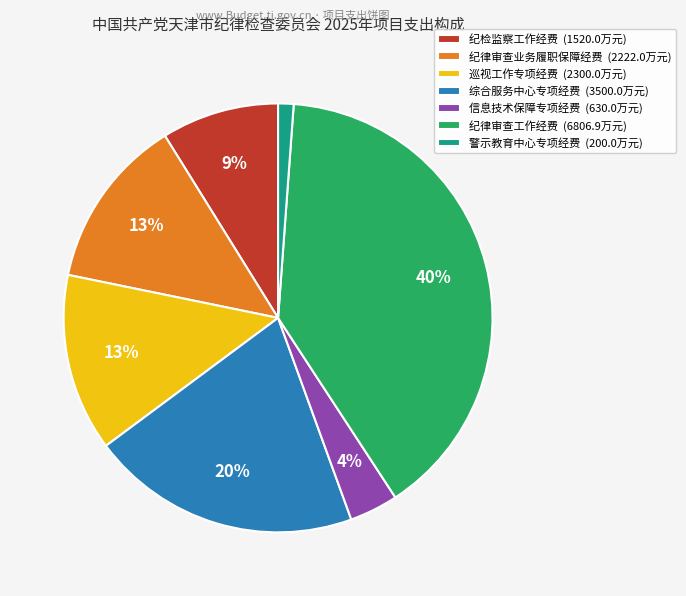

Does 警示教育中心专项经费 account for over 50% of the chart?

No